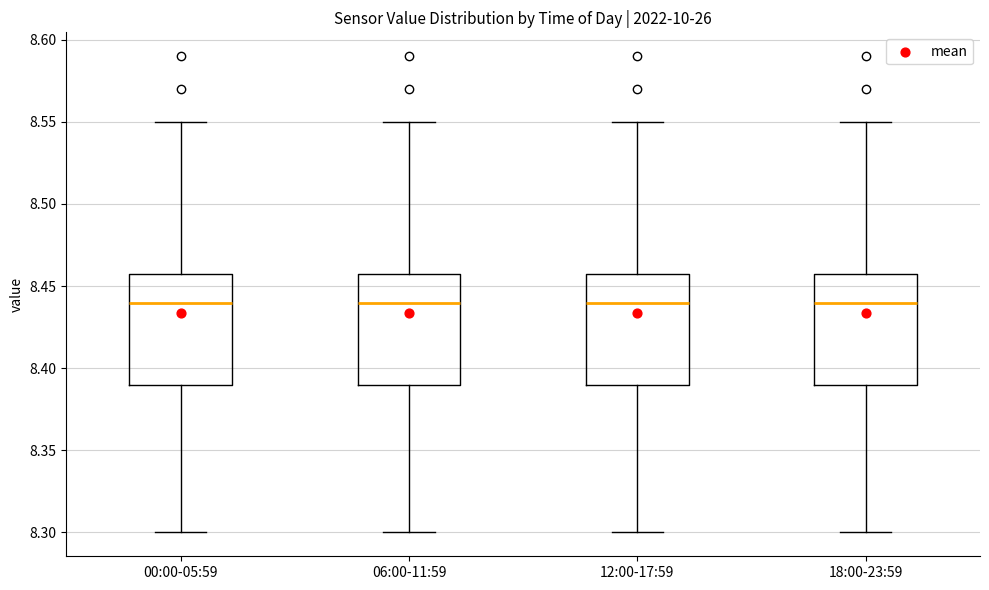

Where does the median line of the box for 12:00-17:59 sit on the y-axis? The values are not printed on the chart, so give them approximately, as read against the axis.

8.44